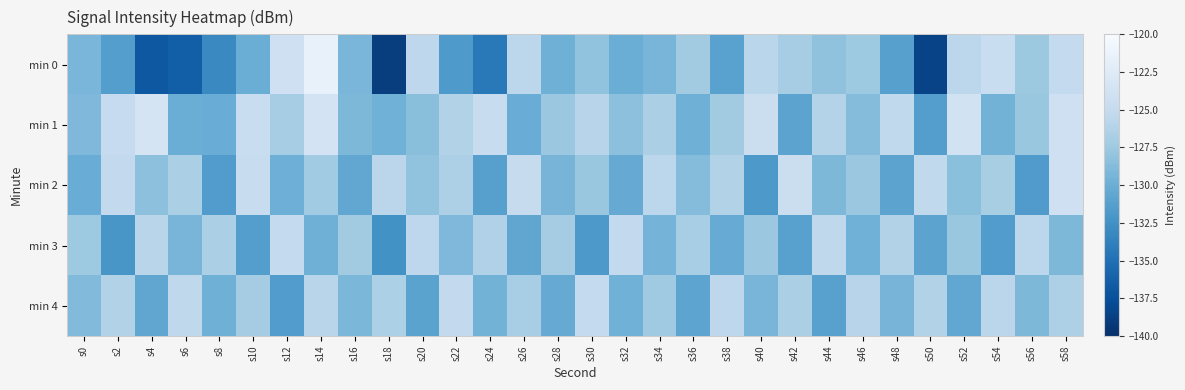

List the series in order of their peak value, lowest first.

min 3, min 4, min 2, min 1, min 0